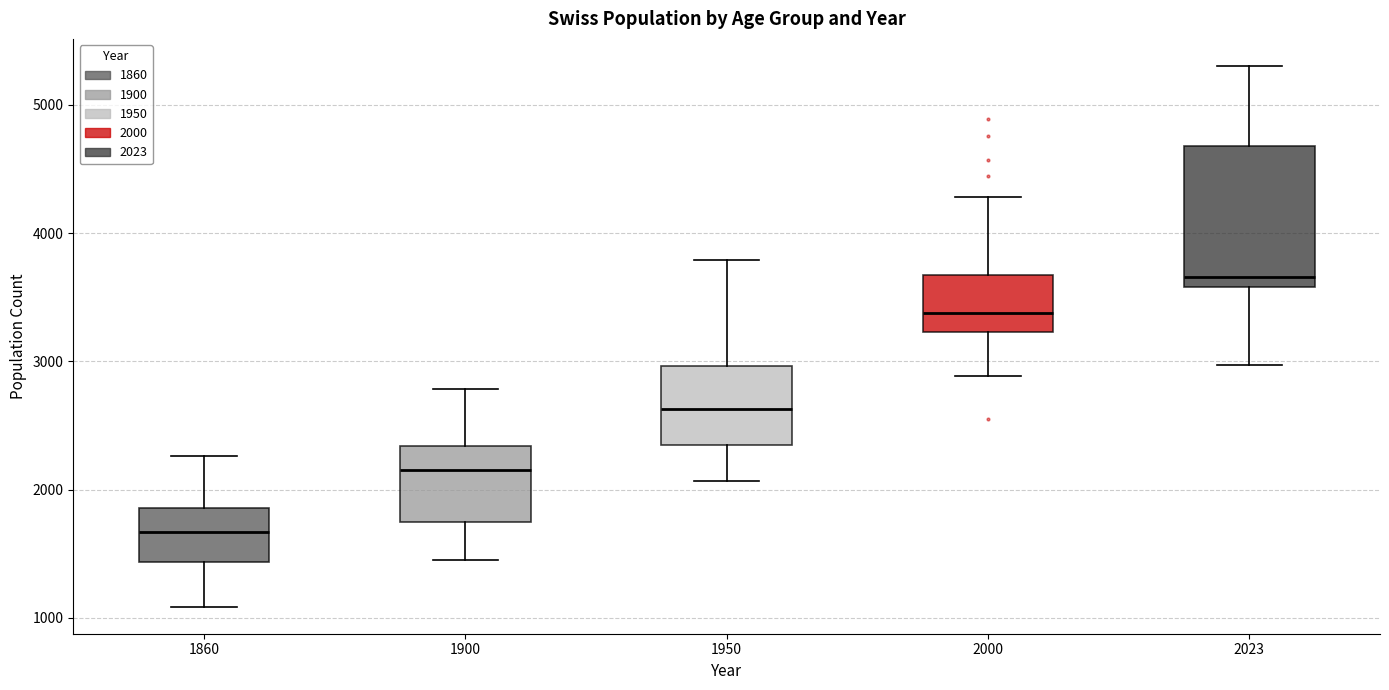

Which box has the highest median line?

2023